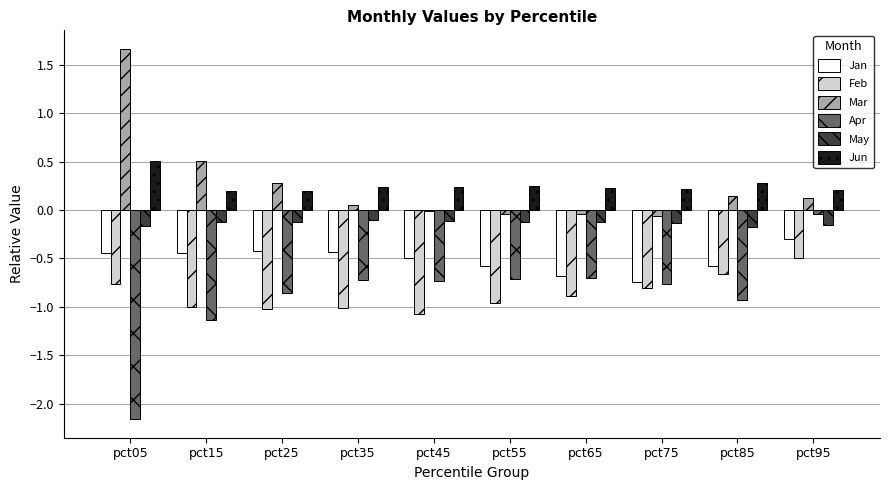

What is the maximum value shown in the chart?

1.7